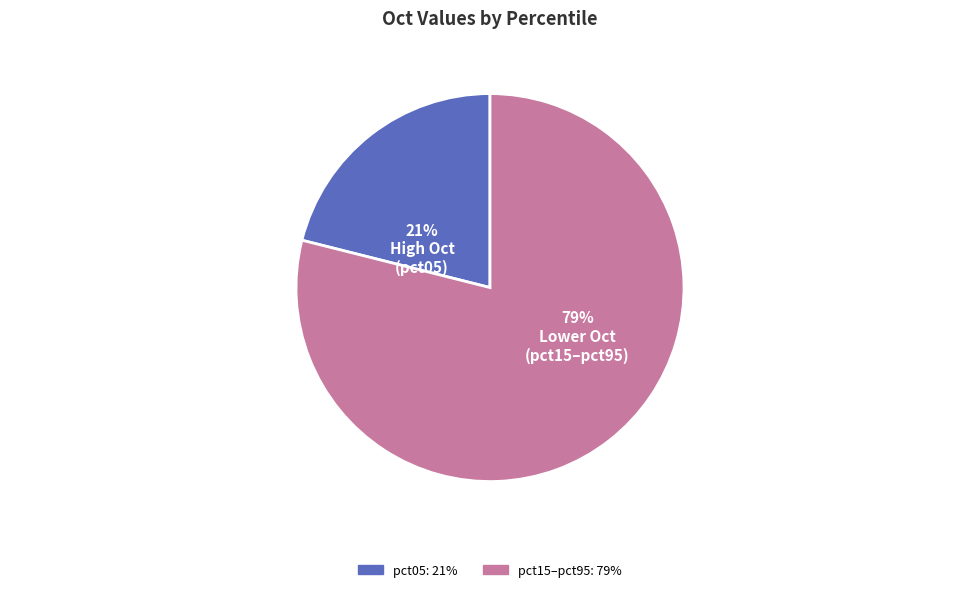

To the nearest percent, what is the difference between the largest and smallest slice percentages?

58%